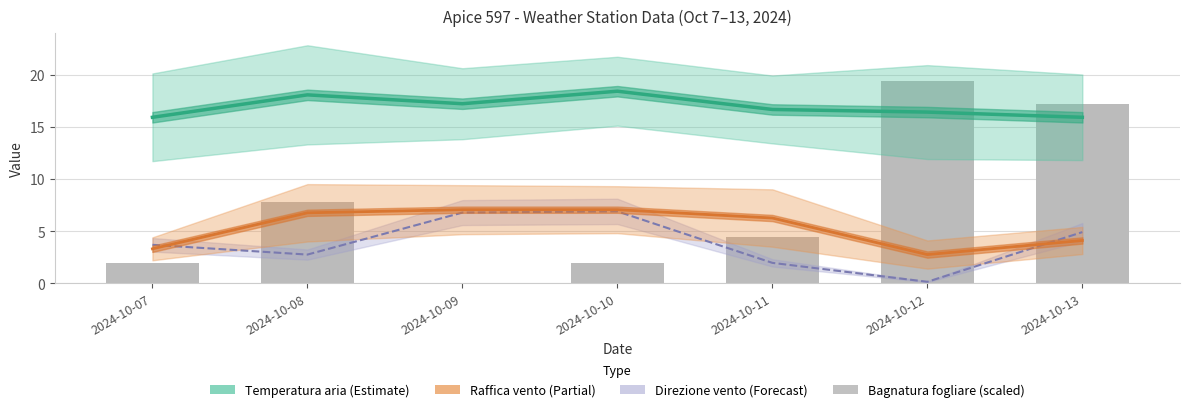

What is the spread (max minus min) of values at 2024-10-09?

17.2